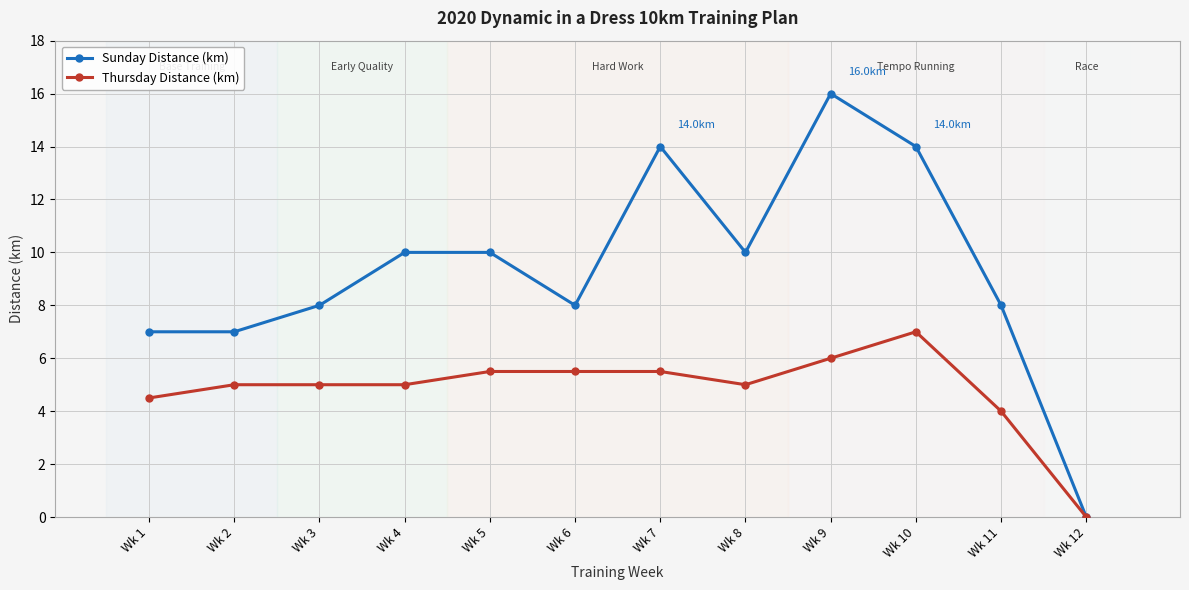

Which series has the widest spread of values?

Sunday Distance (km)